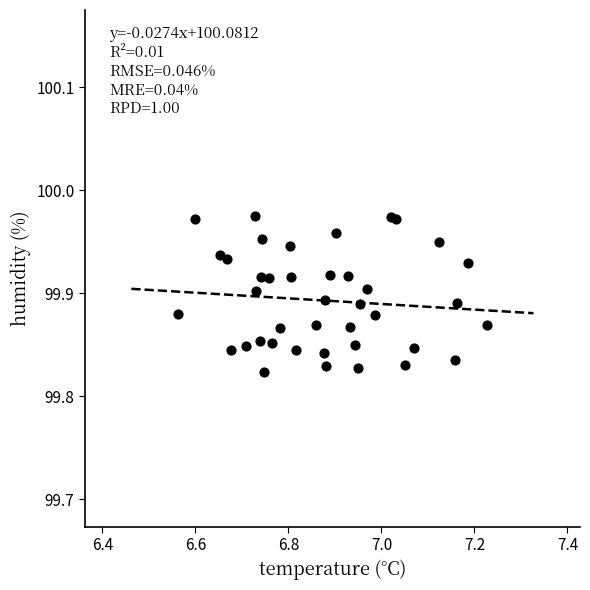

What is the range of X values (max minus min)?

0.7